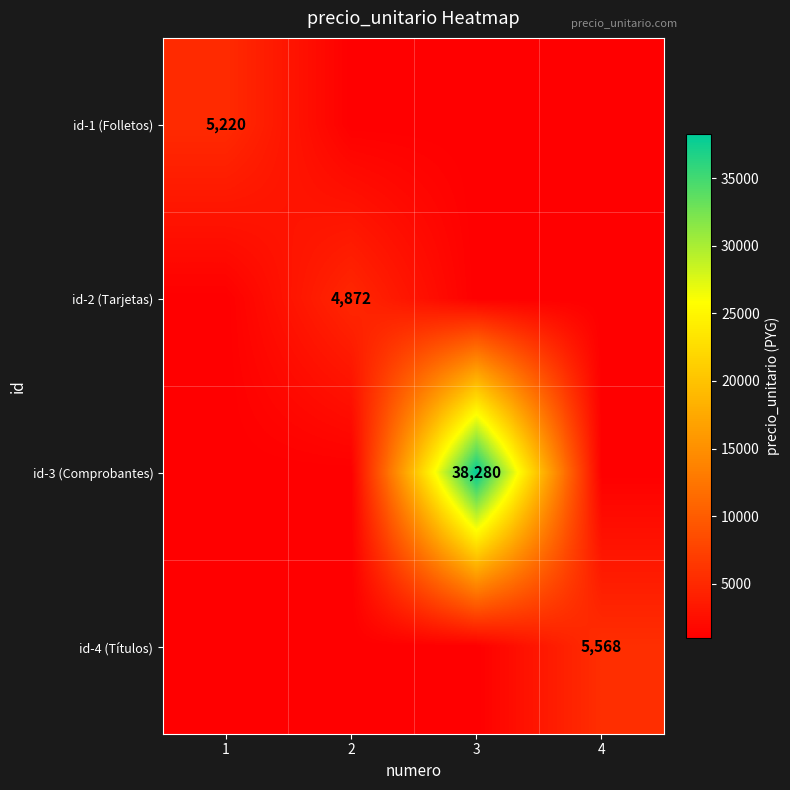

Is it true that id-3 (Comprobantes) equals 38280 at 3?

True